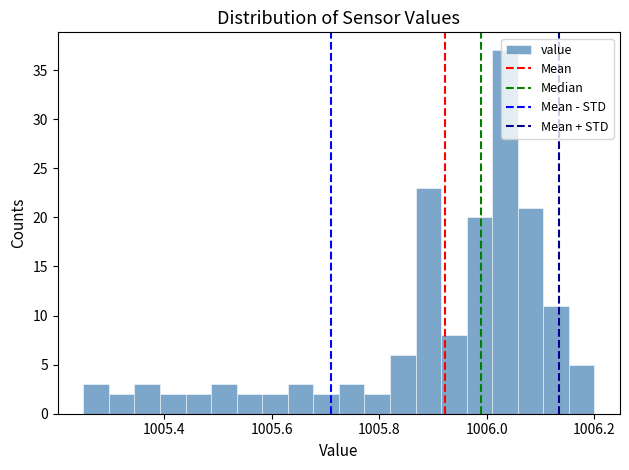

Read against the x-axis, roughly where is the centre of the tallest bar?

1006.04